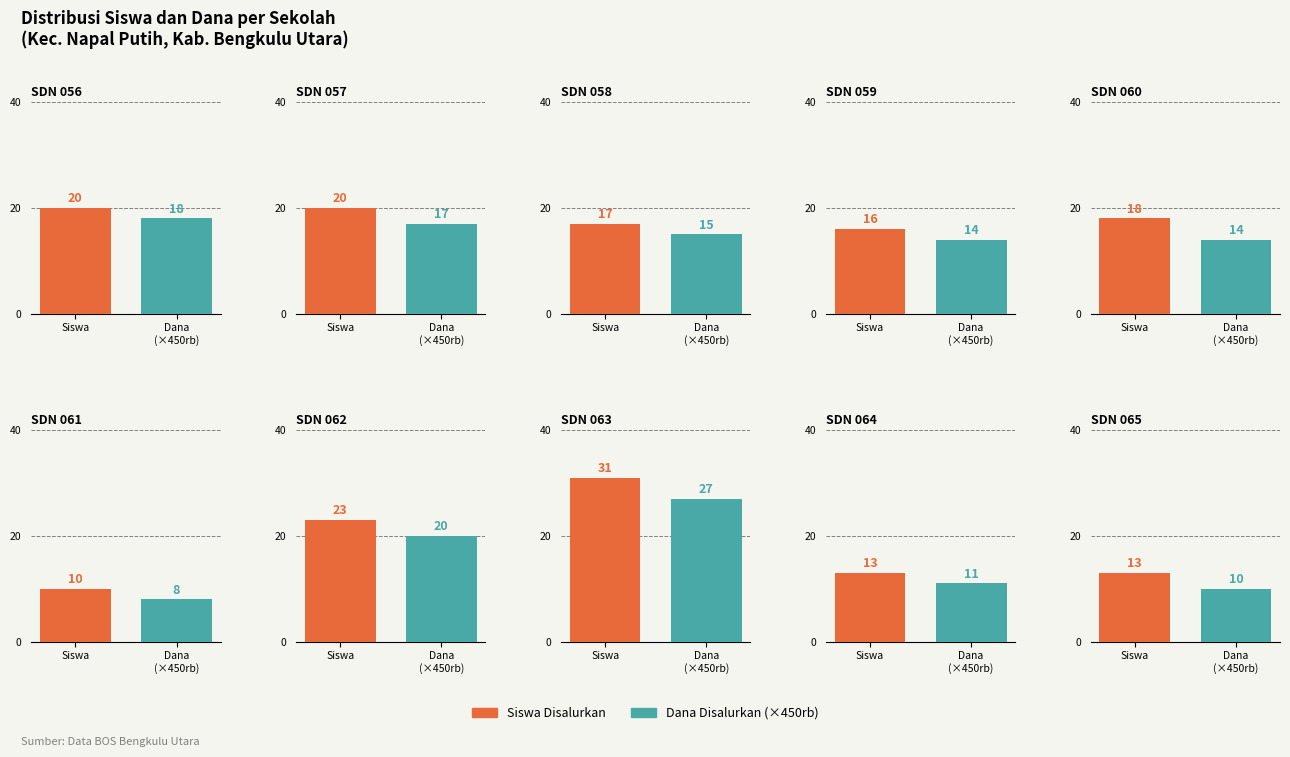

How many bars are there in each group?

2